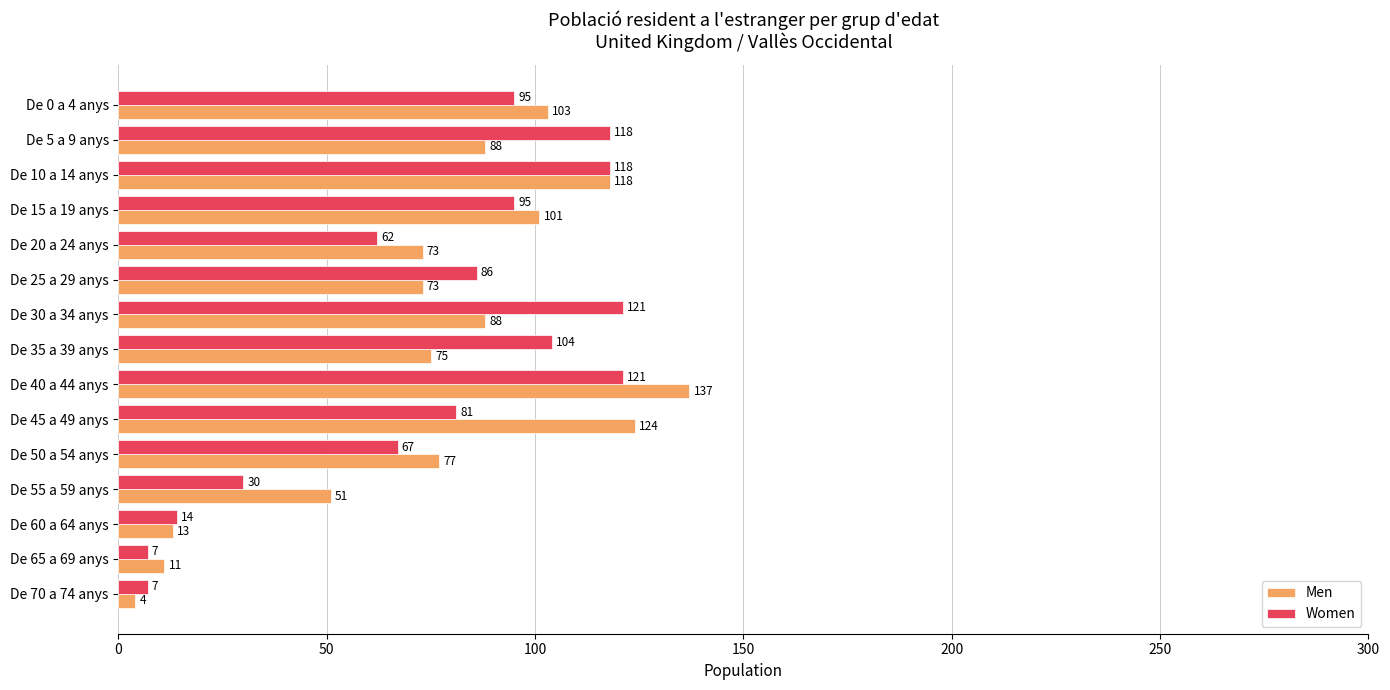

What is the total value across all series at De 5 a 9 anys?

206